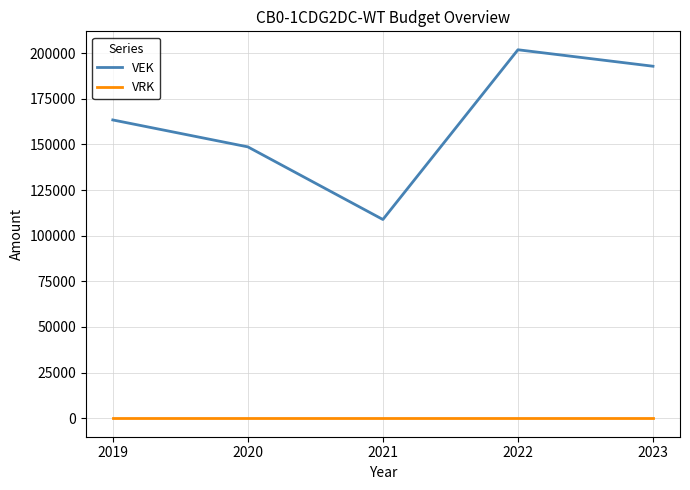

How many lines are shown in the chart?

2